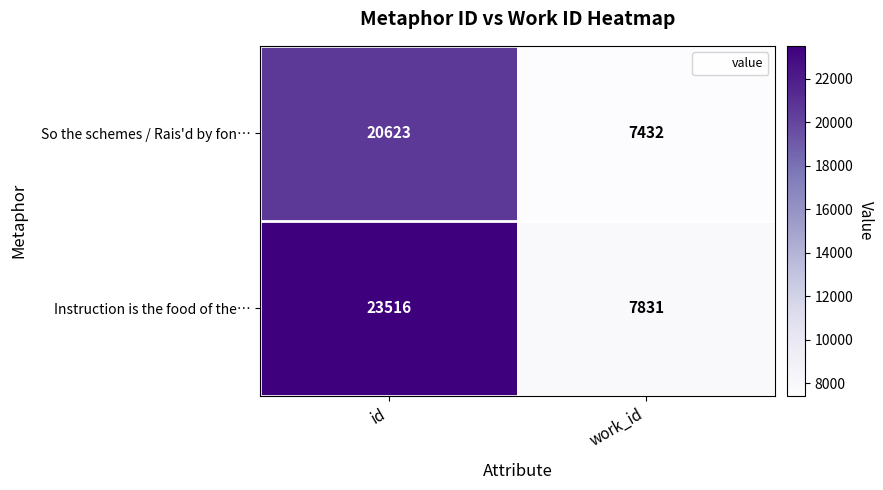

What is the difference between the maximum and minimum values in the So the schemes / Rais'd by fon… series?

13191